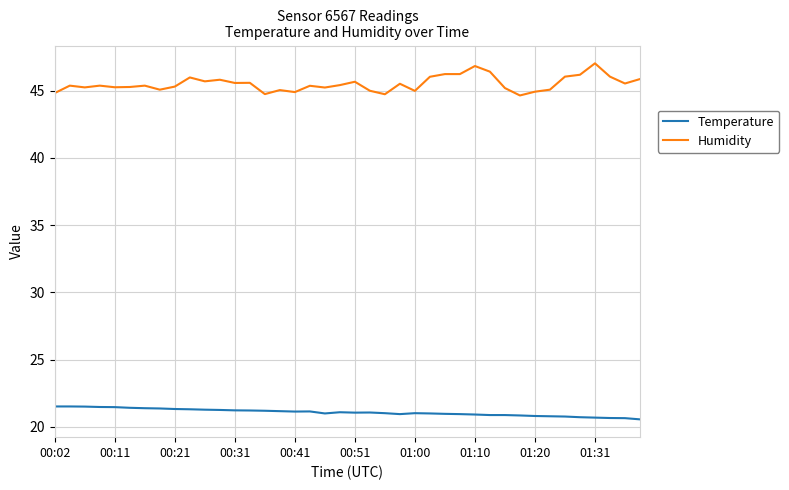

What is the maximum value shown in the chart?

47.0